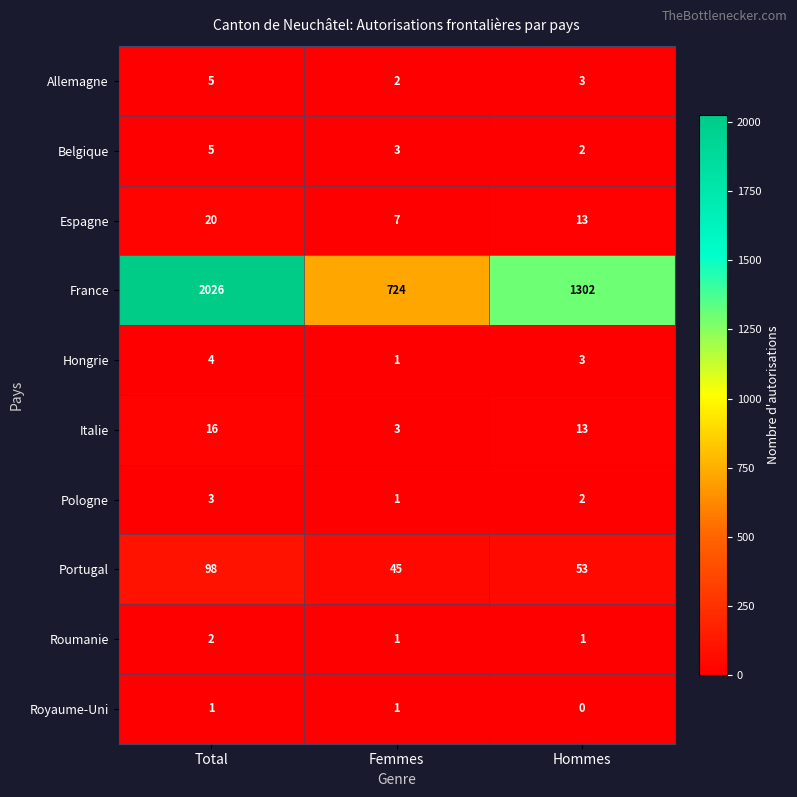

How many series are shown in this chart?

10